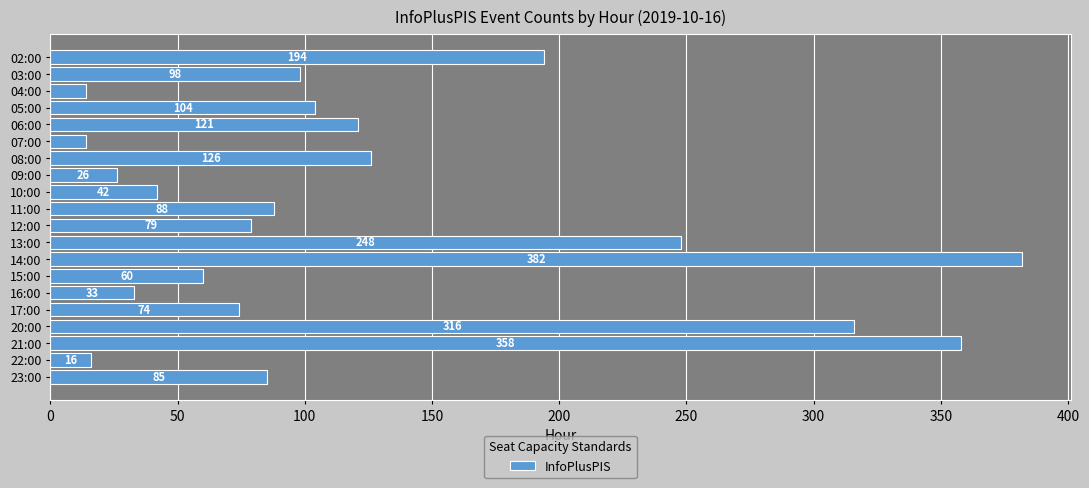

What is the greatest value displayed?

382